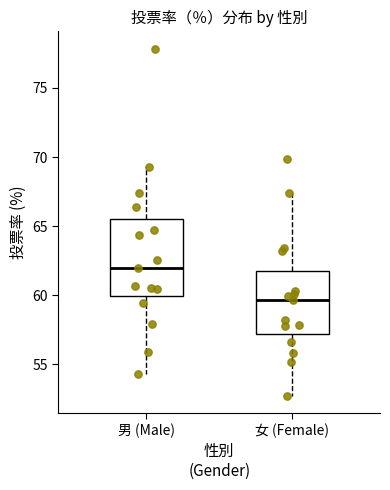

Where is the lower edge of the box for 男 (Male) on the y-axis? The values are not printed on the chart, so give them approximately, as read against the axis.

60.0